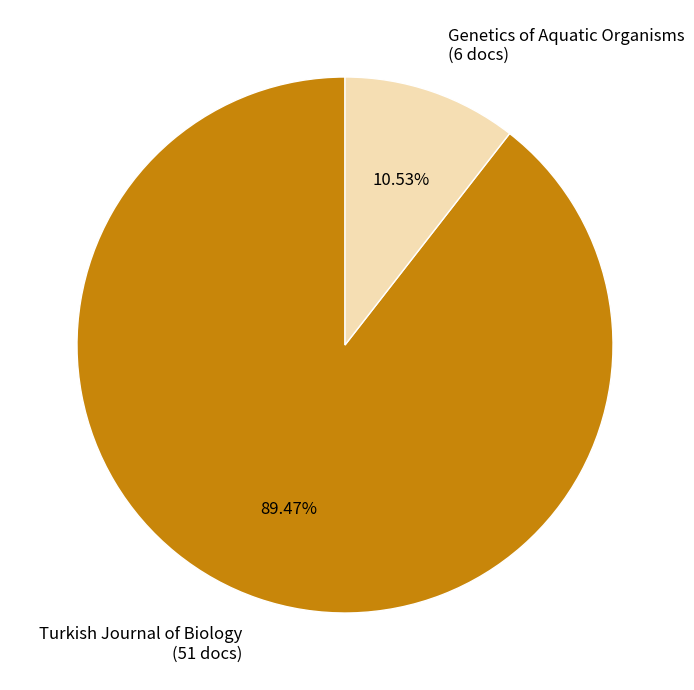

True or false: Genetics of Aquatic Organisms accounts for 11% of the total.

True